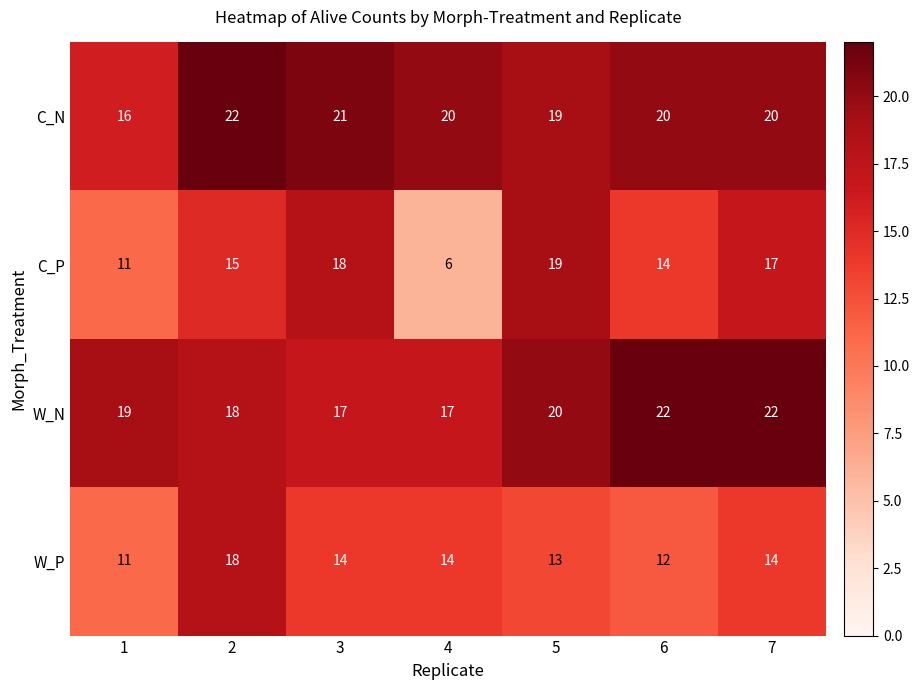

What is the minimum value for W_N?

17